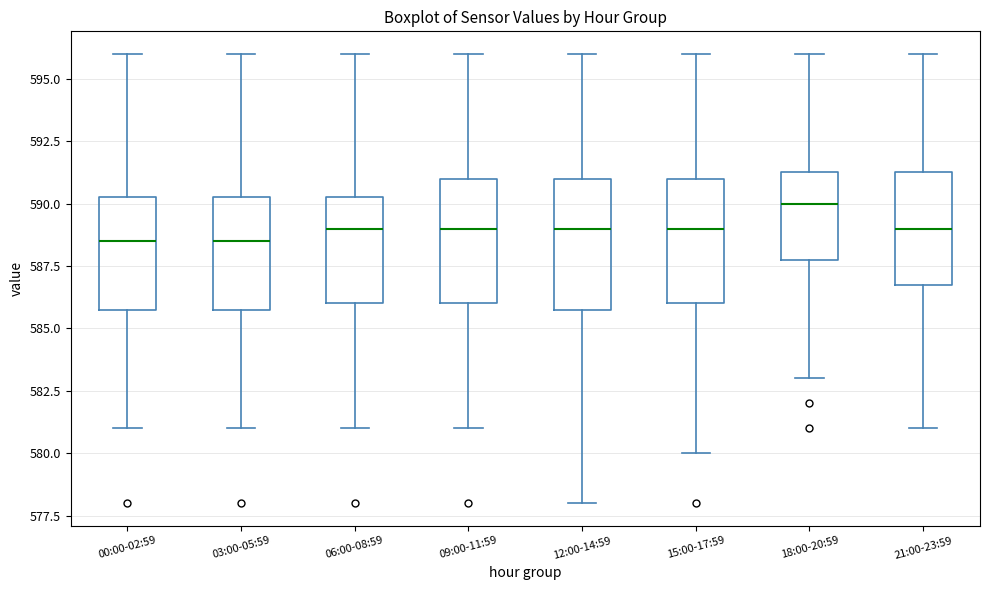

Reading left to right, transcribe this box plot: for each box, give where its median line is, the range the box spans, and where its two whiskers end, as read against the y-axis. The values are not printed on the chart, so give them approximately, as read against the axis.

00:00-02:59: median 588.5, box 586.0 to 590.5, whiskers 581.0 to 596.0
03:00-05:59: median 588.5, box 586.0 to 590.5, whiskers 581.0 to 596.0
06:00-08:59: median 589.0, box 586.0 to 590.5, whiskers 581.0 to 596.0
09:00-11:59: median 589.0, box 586.0 to 591.0, whiskers 581.0 to 596.0
12:00-14:59: median 589.0, box 586.0 to 591.0, whiskers 578.0 to 596.0
15:00-17:59: median 589.0, box 586.0 to 591.0, whiskers 580.0 to 596.0
18:00-20:59: median 590.0, box 588.0 to 591.5, whiskers 583.0 to 596.0
21:00-23:59: median 589.0, box 587.0 to 591.5, whiskers 581.0 to 596.0